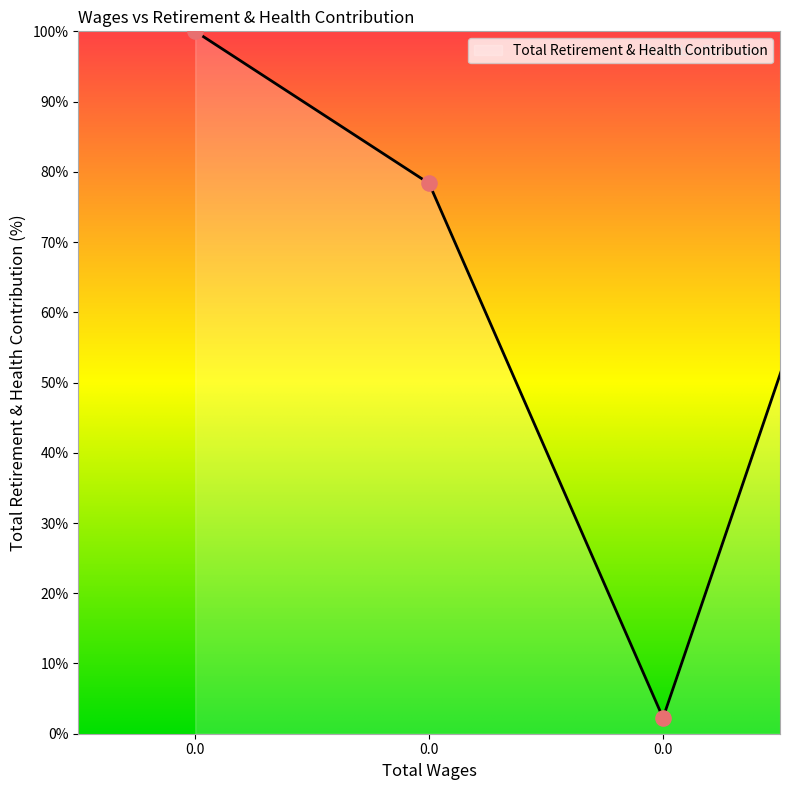

What is the change in value from 0.0 to 0.0?

-97.7